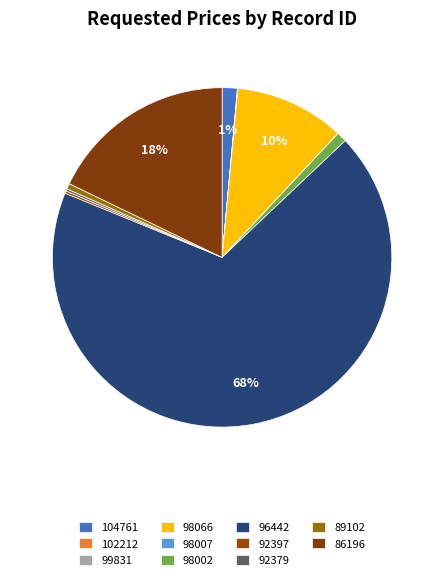

Do 92397 and 92379 together represent more than half of the pie?

No